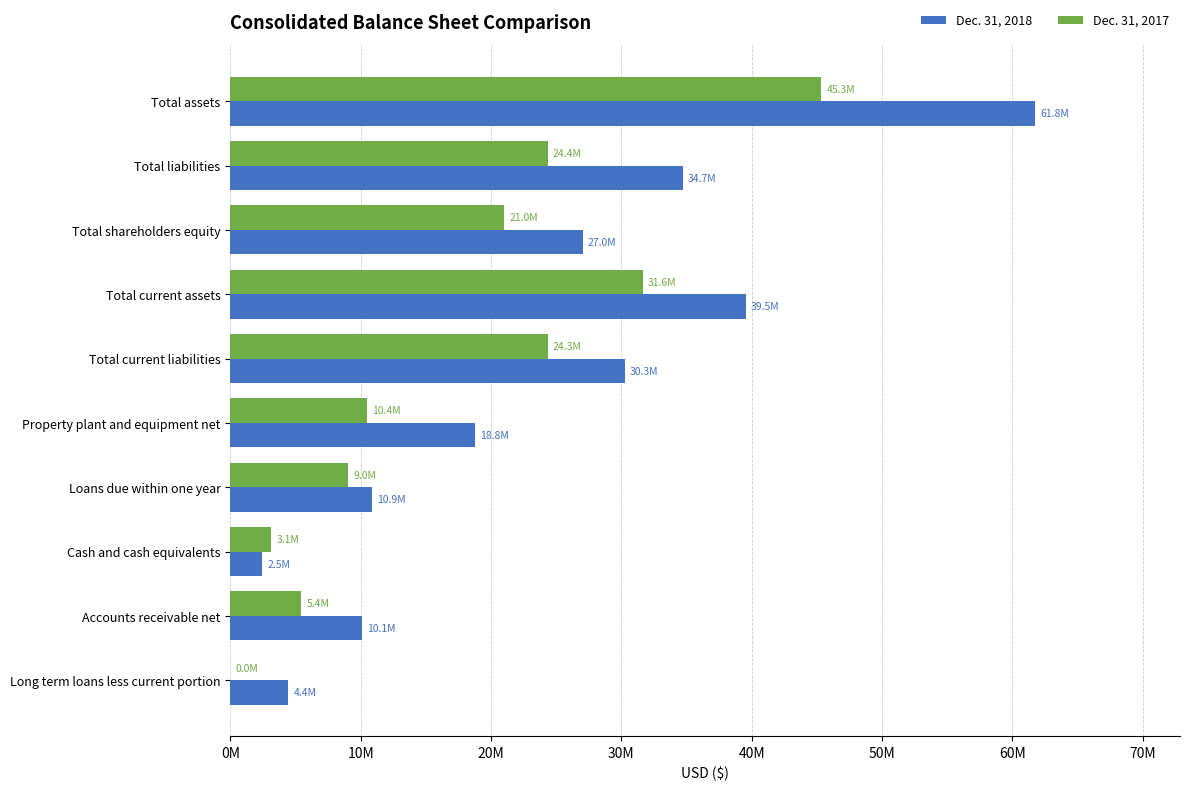

What is the average value of the Dec. 31, 2018 series?

23989492